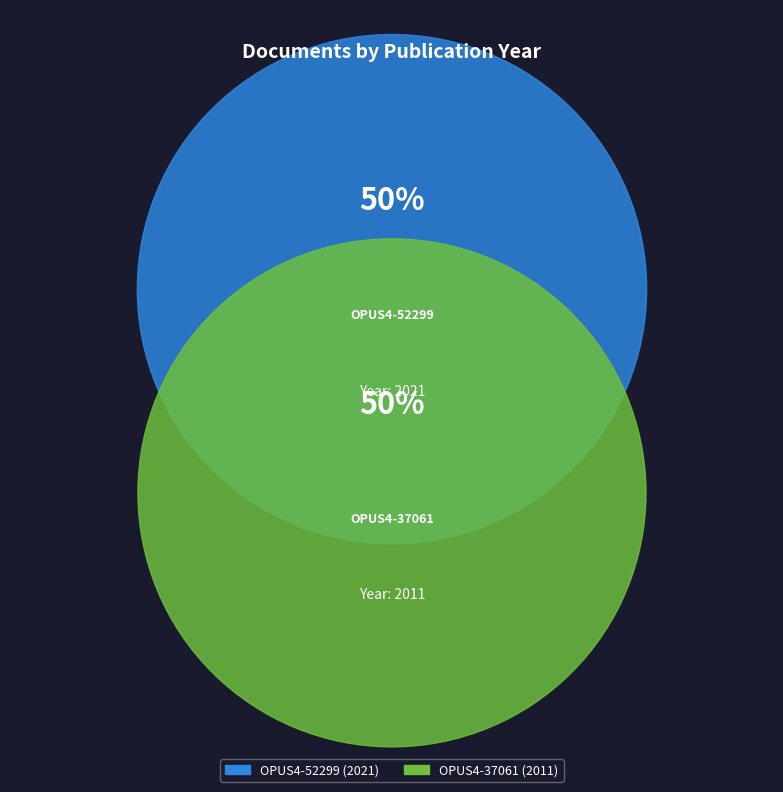

To the nearest percent, what is the combined percentage of OPUS4-52299 and OPUS4-37061?

100%